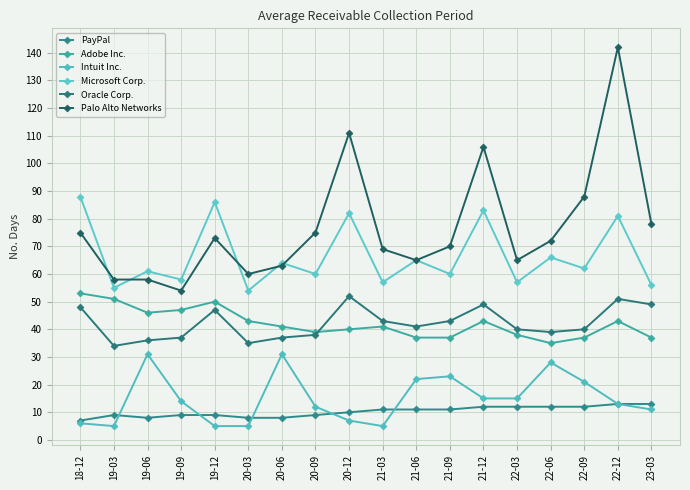

What is the difference between the second highest and minimum values in the Adobe Inc. series?

16